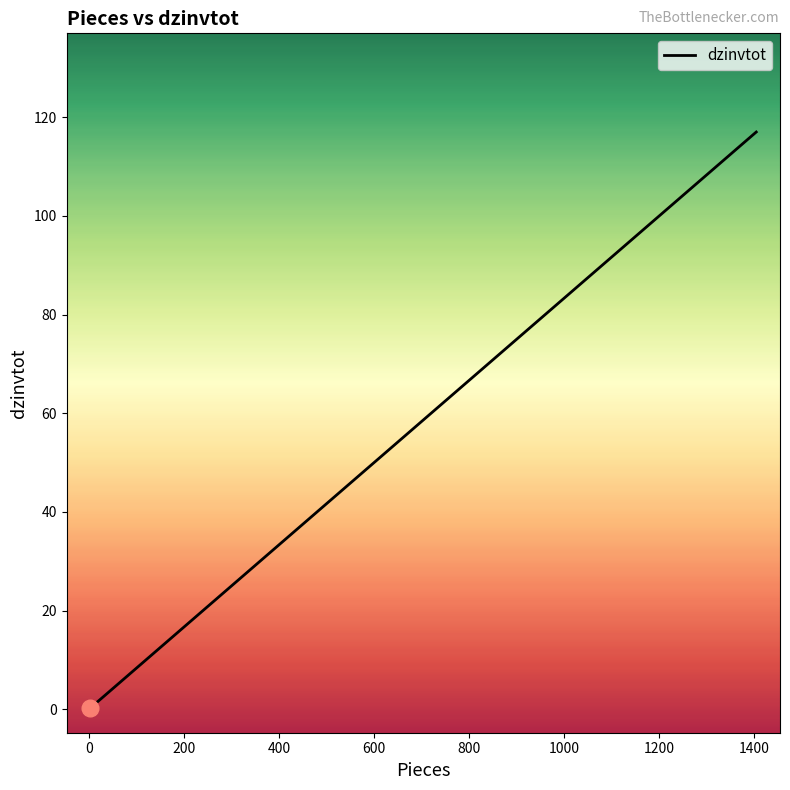

How many data points are less than 22?

10